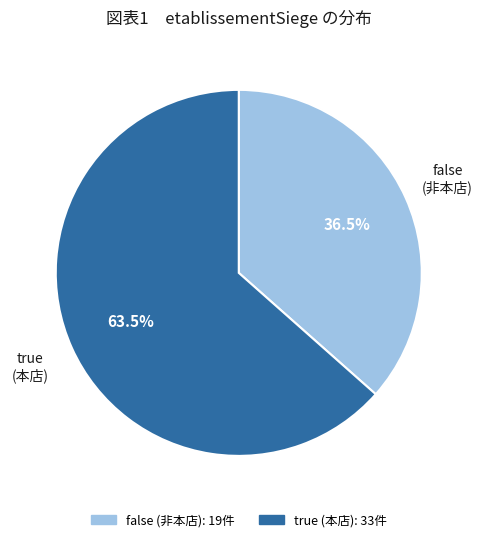

Which slice represents more than half of the pie?

true